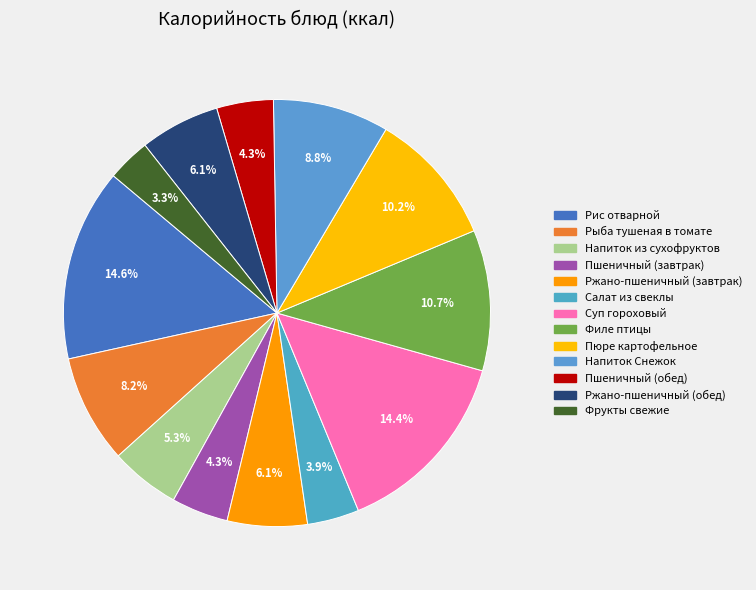

What is the smallest slice in the pie chart?

Фрукты свежие